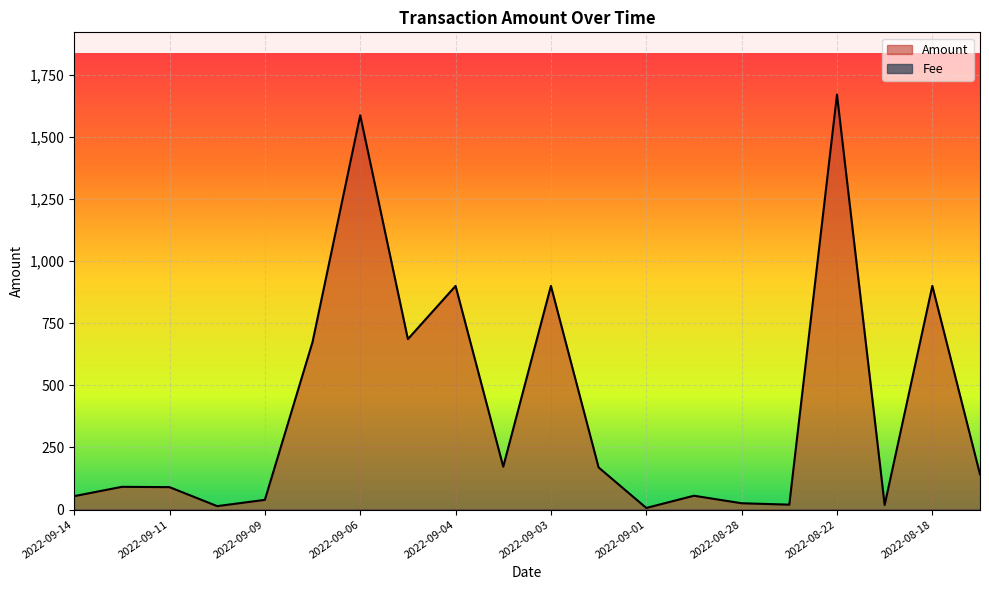

Where does the data first go above 141?

2022-09-07